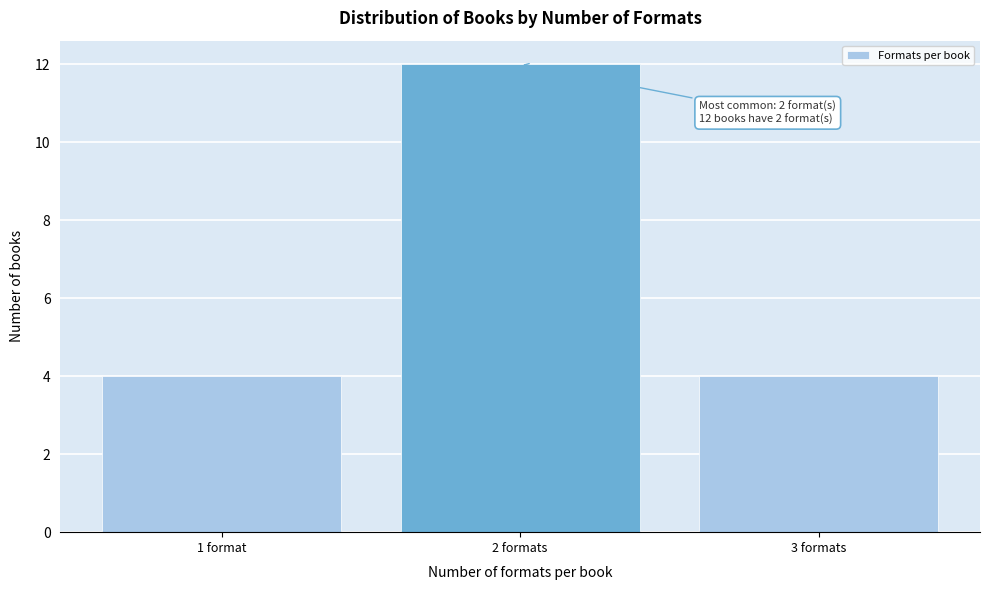

Reading left to right, transcribe all the data shown in this chart.

1 format=4	2 formats=12	3 formats=4